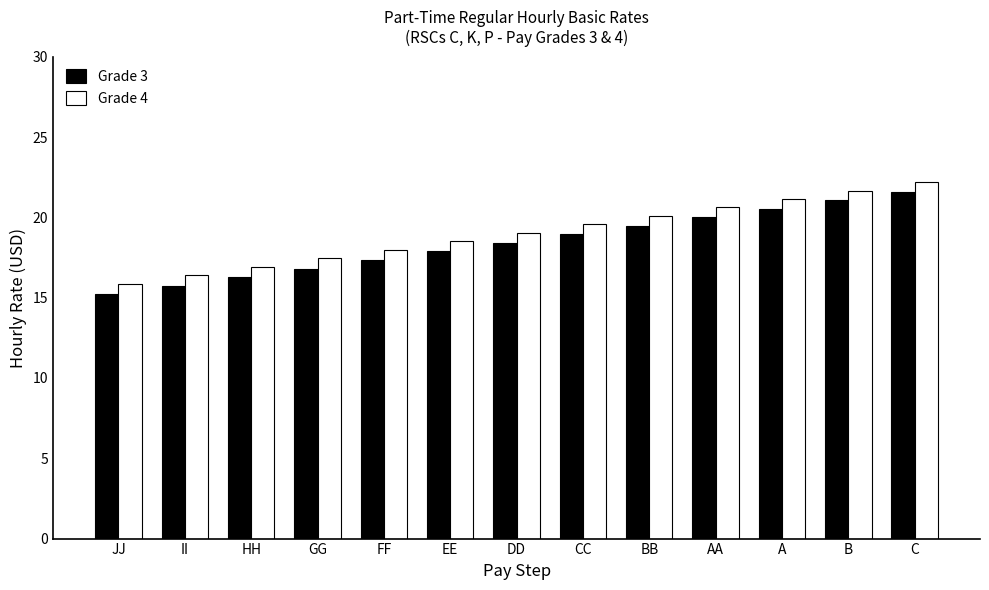

Which series has the largest total across all categories?

Grade 4